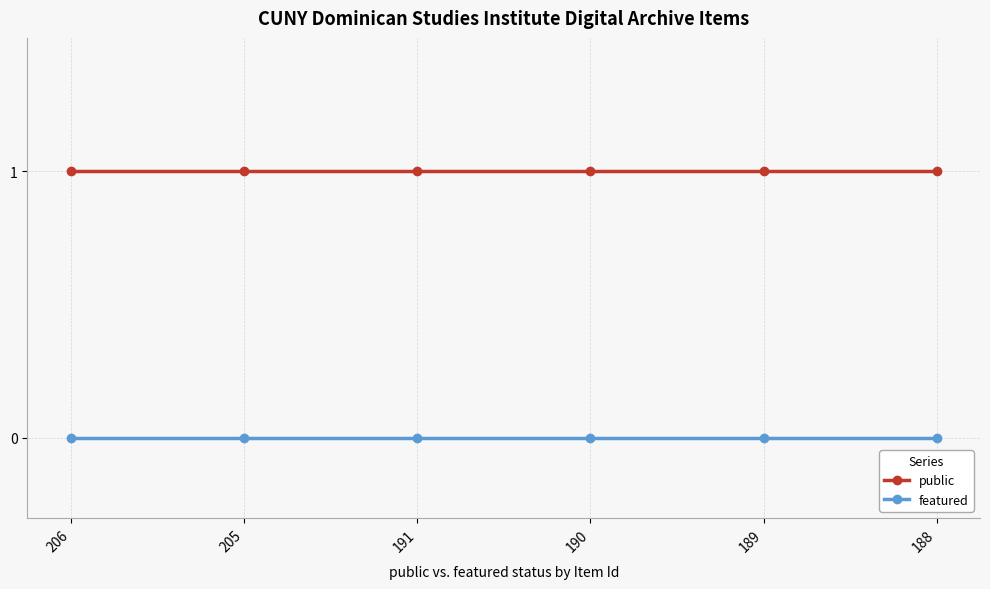

At 191, list the series in order from smallest to largest.

featured, public